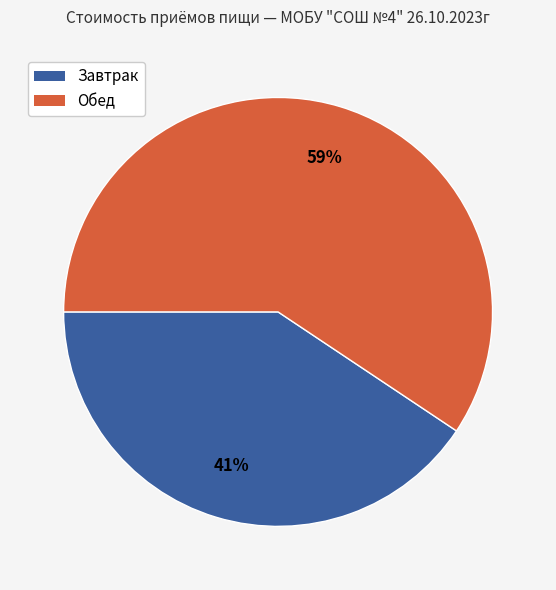

How many segments does this pie chart have?

2